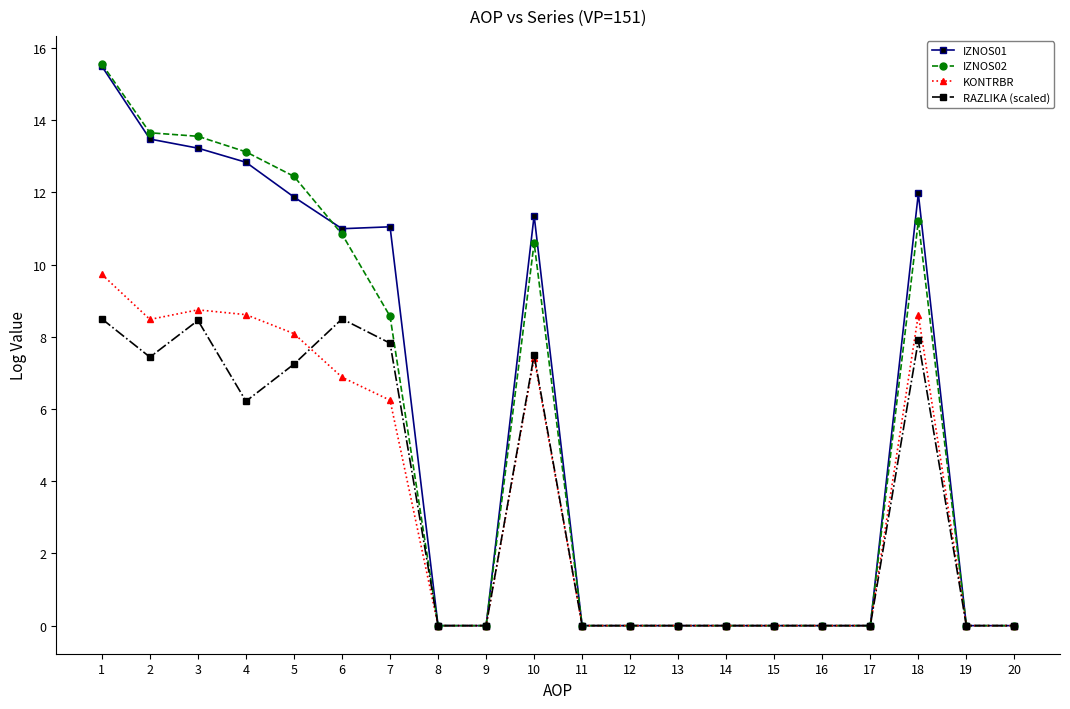

What is the difference between the maximum and second lowest values in the IZNOS01 series?

15.5